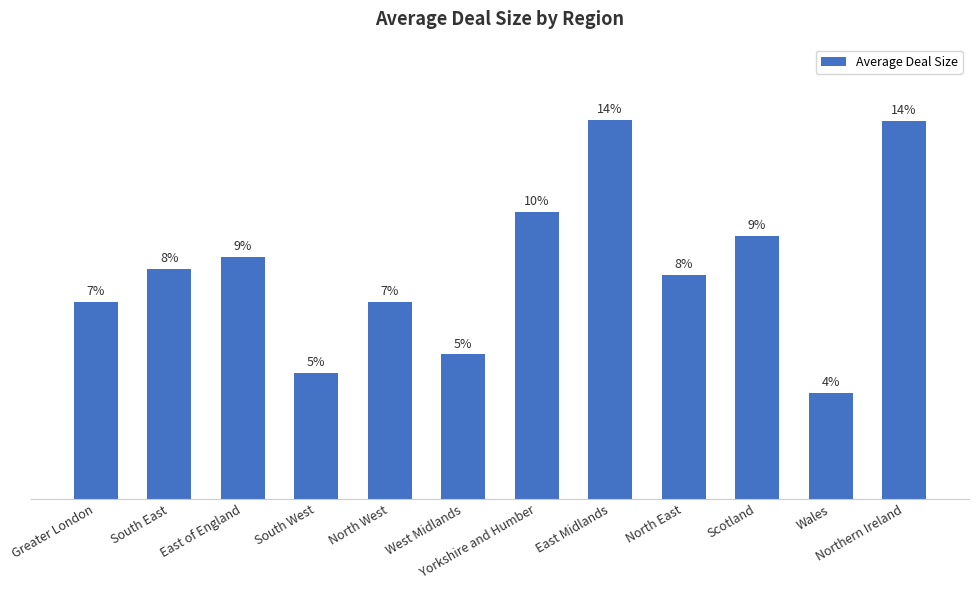

What position from the right is Scotland?

3